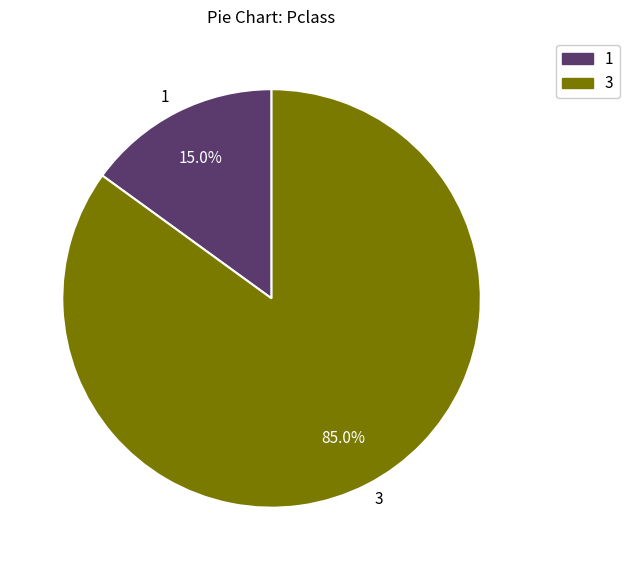

Which category has the biggest portion of the pie?

3